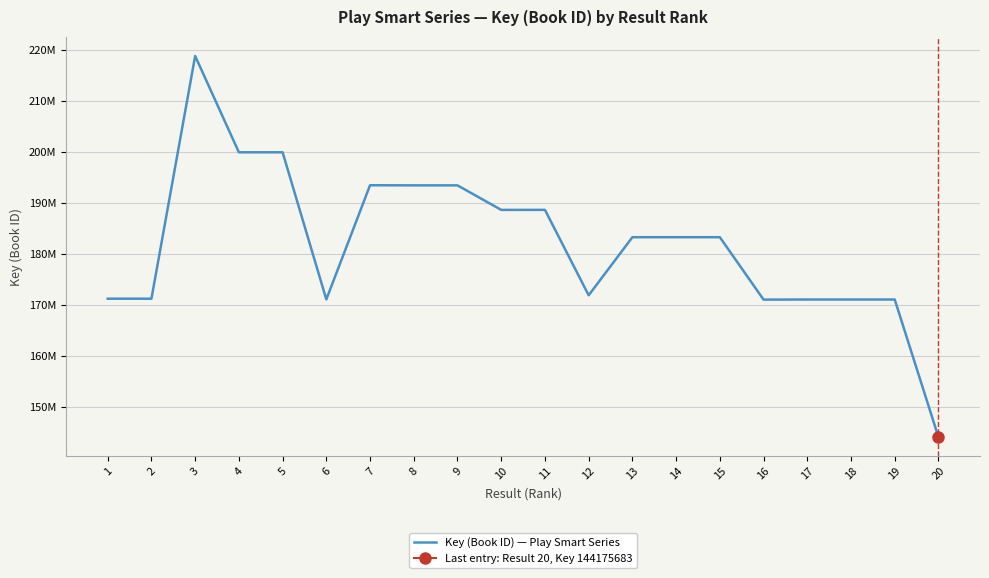

List the labels in order of value, smallest first.

20, 16, 19, 17, 18, 6, 2, 1, 12, 14, 15, 13, 10, 11, 9, 8, 7, 4, 5, 3